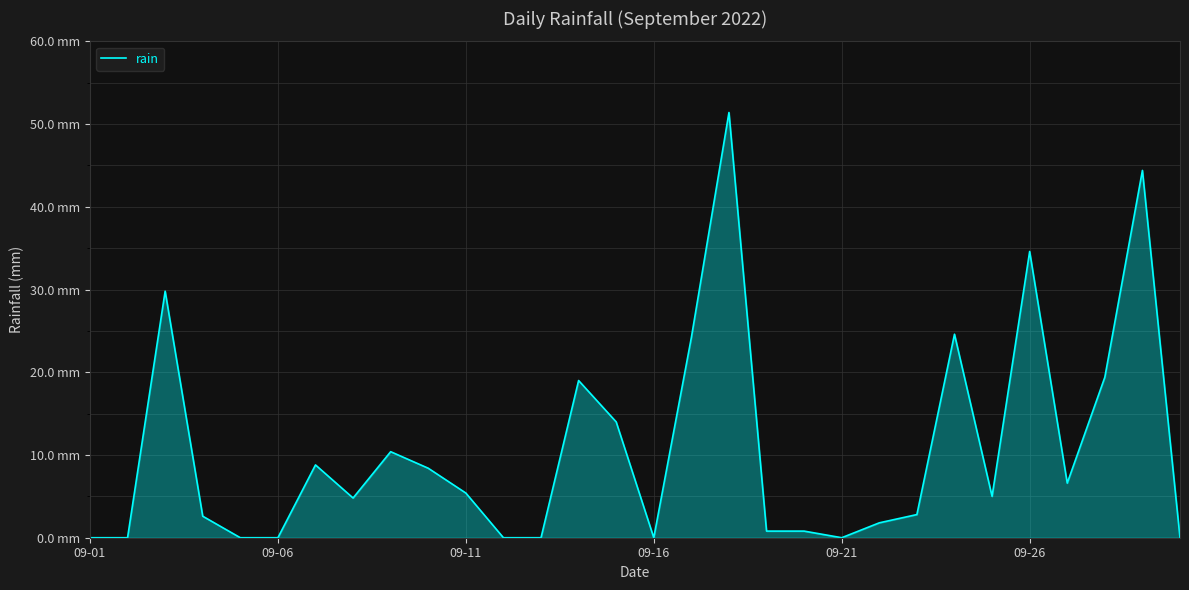

Where is the first local minimum?

7